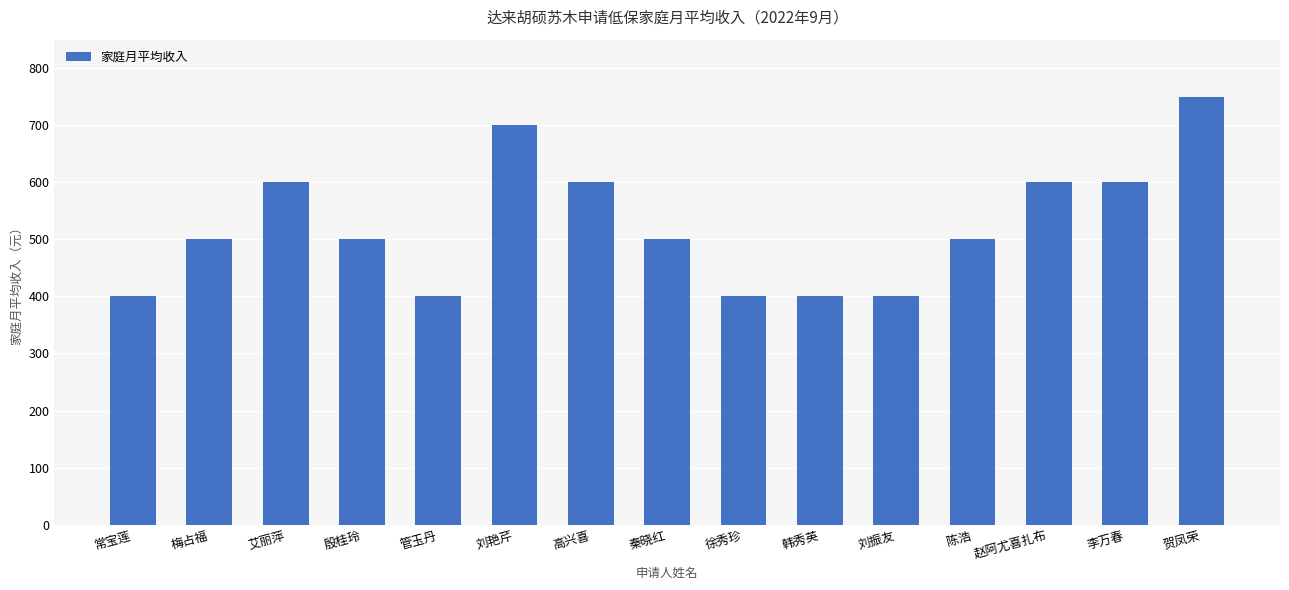

What is the value of the 6th bar from the left?

700